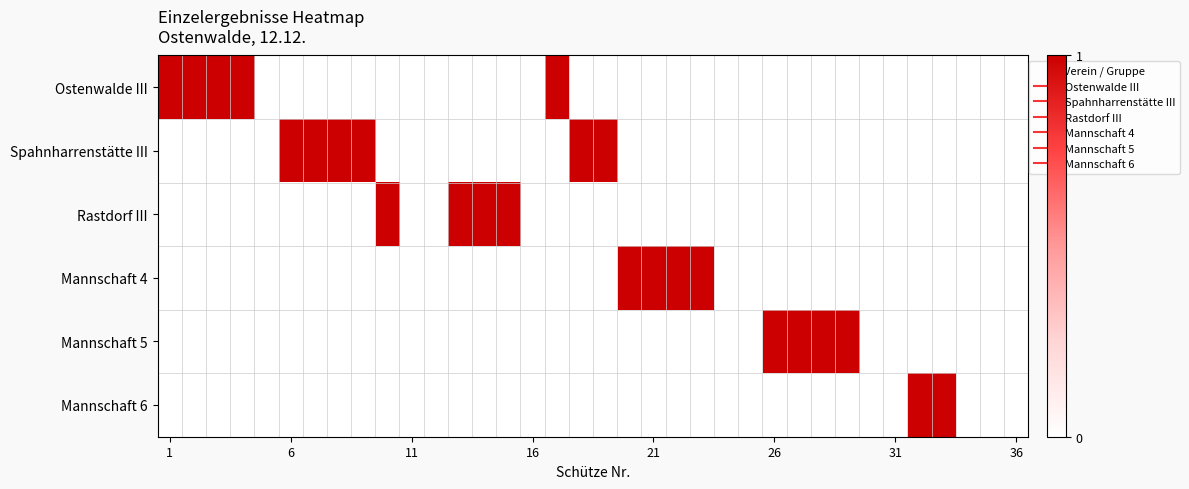

Reading left to right, extract all data points from this chart.

Ostenwalde III: 1	1	1	1	0	0	0	0	0	0	0	0	0	0	0	0	1	0	0	0	0	0	0	0	0	0	0	0	0	0	0	0	0	0	0	0
Spahnharrenstätte III: 0	0	0	0	0	1	1	1	1	0	0	0	0	0	0	0	0	1	1	0	0	0	0	0	0	0	0	0	0	0	0	0	0	0	0	0
Rastdorf III: 0	0	0	0	0	0	0	0	0	1	0	0	1	1	1	0	0	0	0	0	0	0	0	0	0	0	0	0	0	0	0	0	0	0	0	0
Mannschaft 4: 0	0	0	0	0	0	0	0	0	0	0	0	0	0	0	0	0	0	0	1	1	1	1	0	0	0	0	0	0	0	0	0	0	0	0	0
Mannschaft 5: 0	0	0	0	0	0	0	0	0	0	0	0	0	0	0	0	0	0	0	0	0	0	0	0	0	1	1	1	1	0	0	0	0	0	0	0
Mannschaft 6: 0	0	0	0	0	0	0	0	0	0	0	0	0	0	0	0	0	0	0	0	0	0	0	0	0	0	0	0	0	0	0	1	1	0	0	0